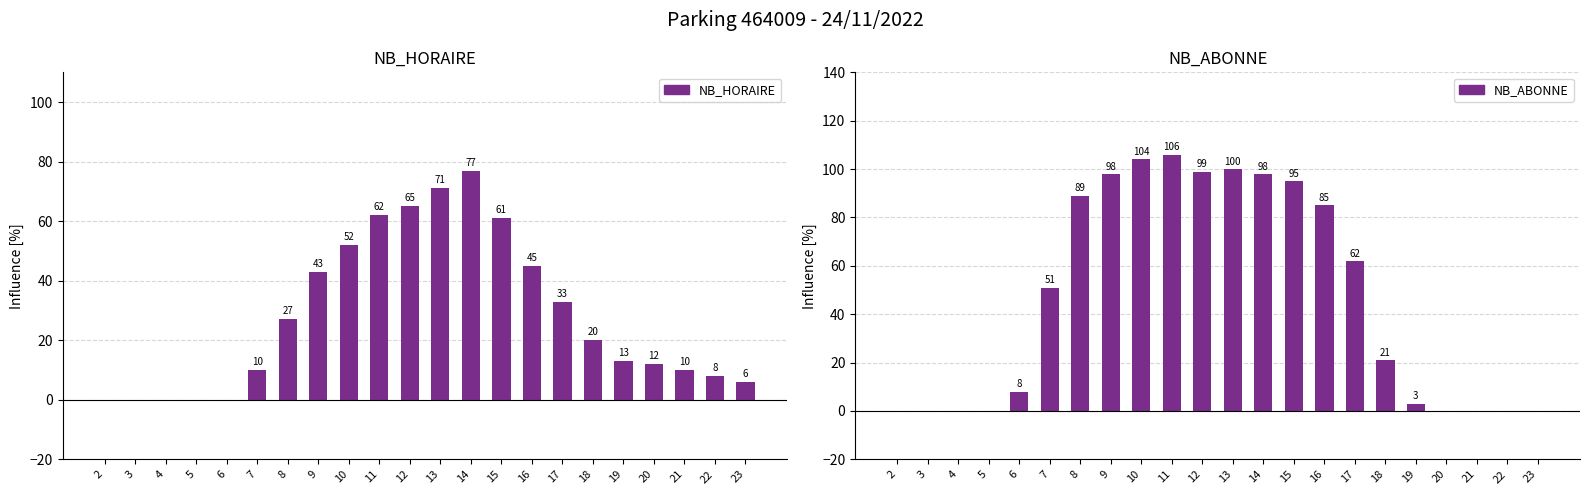

Does the chart contain stacked bars?

No